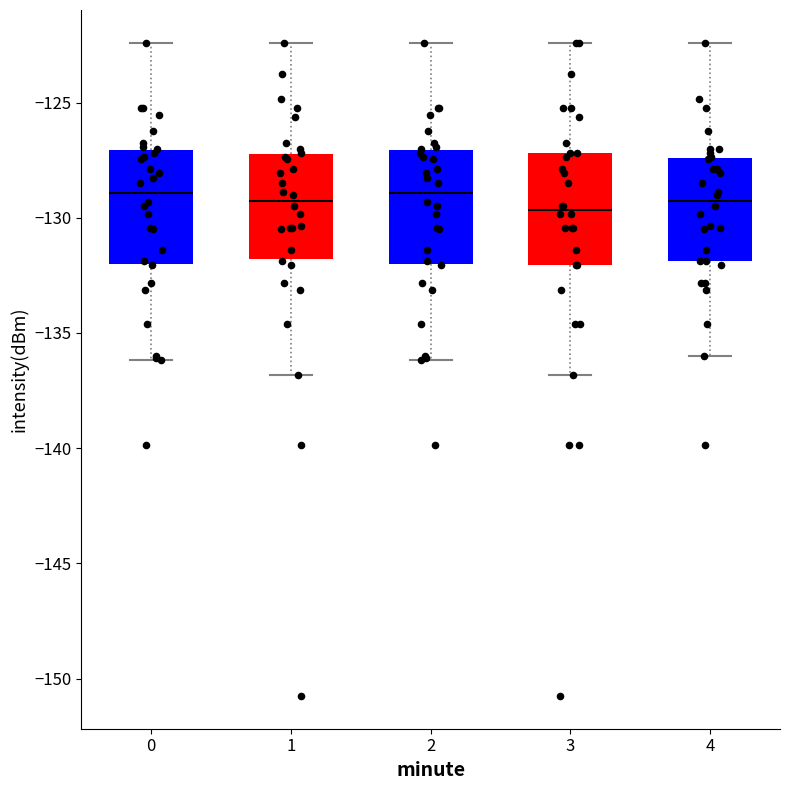

Reading left to right, transcribe this box plot: for each box, give where its median line is, the range the box spans, and where its two whiskers end, as read against the y-axis. The values are not printed on the chart, so give them approximately, as read against the axis.

0: median -129.0, box -132.0 to -127.0, whiskers -136.0 to -122.5
1: median -129.5, box -132.0 to -127.0, whiskers -137.0 to -122.5
2: median -129.0, box -132.0 to -127.0, whiskers -136.0 to -122.5
3: median -129.5, box -132.0 to -127.0, whiskers -137.0 to -122.5
4: median -129.5, box -132.0 to -127.5, whiskers -136.0 to -122.5